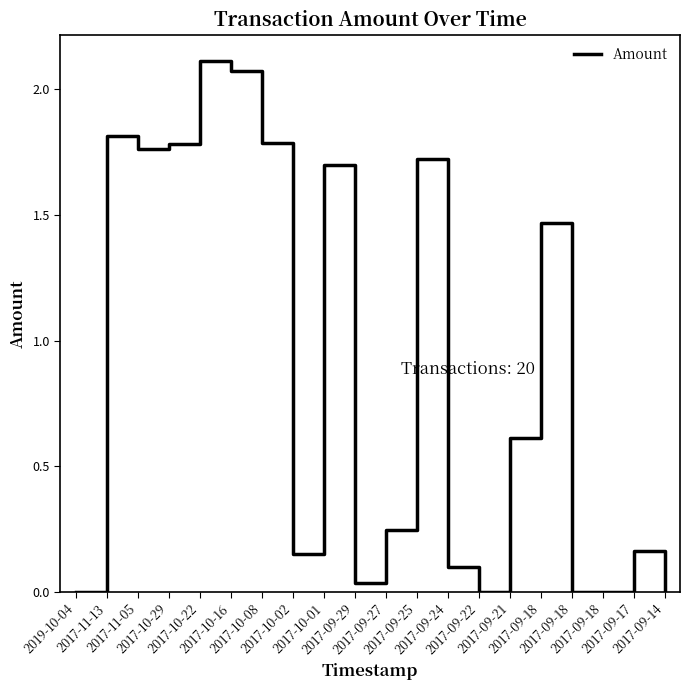

What is the change in value from 2017-09-21 to 2017-09-18?

+0.9